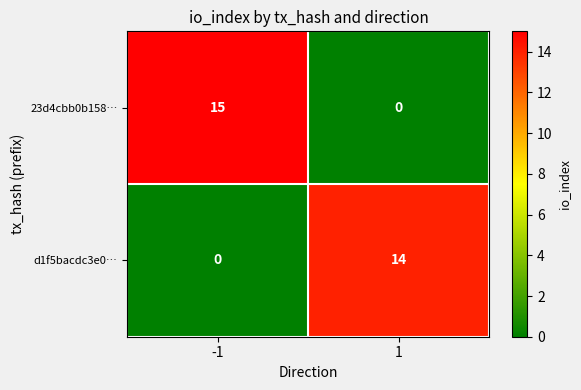

What is the difference between the maximum and minimum values in the d1f5bacdc3e0… series?

14